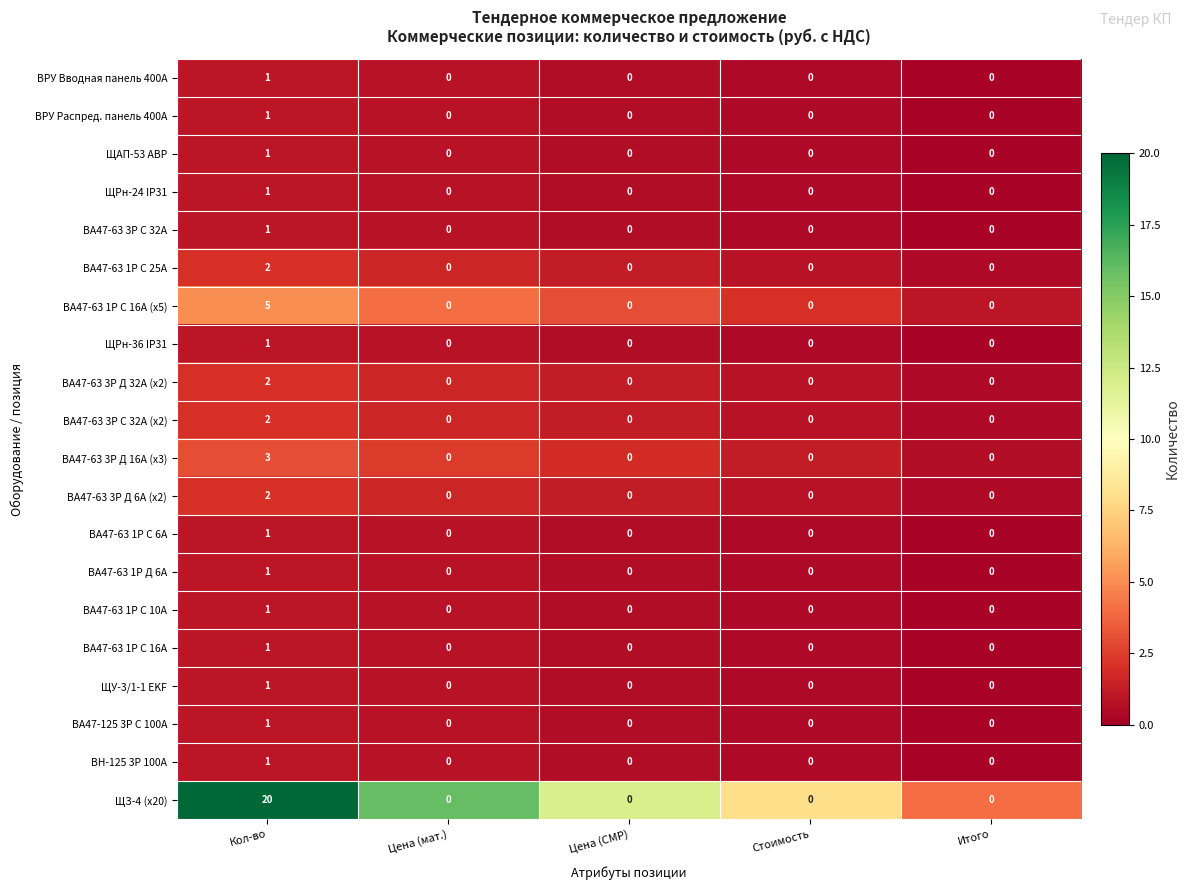

Which category has the highest value in the ВА47-63 3P С 32А (х2) series?

Кол-во